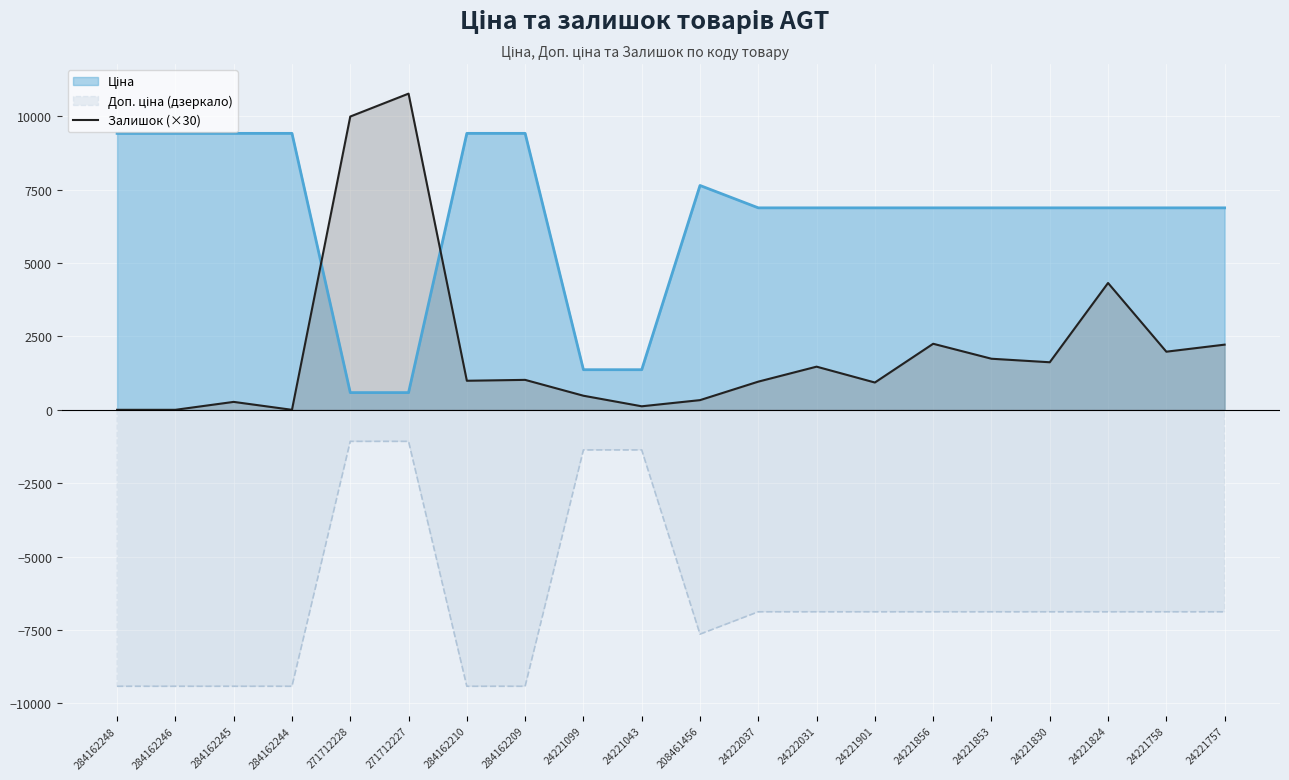

List the labels in order of value, largest first.

271712227, 271712228, 24221824, 24221856, 24221757, 24221758, 24221853, 24221830, 24222031, 284162209, 284162210, 24222037, 24221901, 24221099, 208461456, 284162245, 24221043, 284162248, 284162246, 284162244